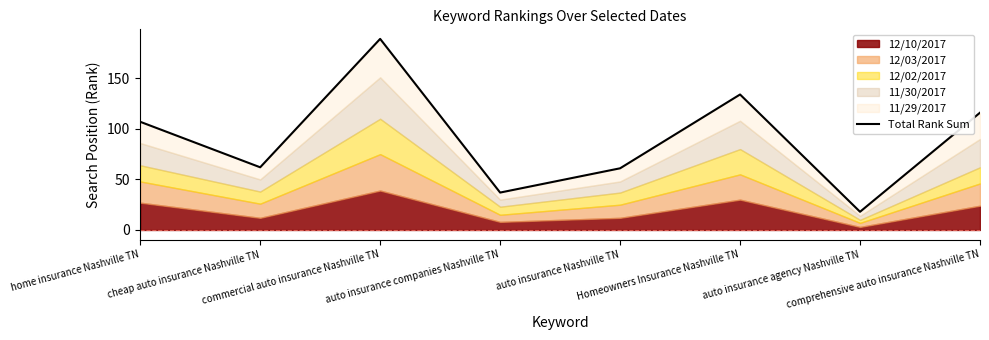

True or false: the data has more than 1 interior local peaks.

True